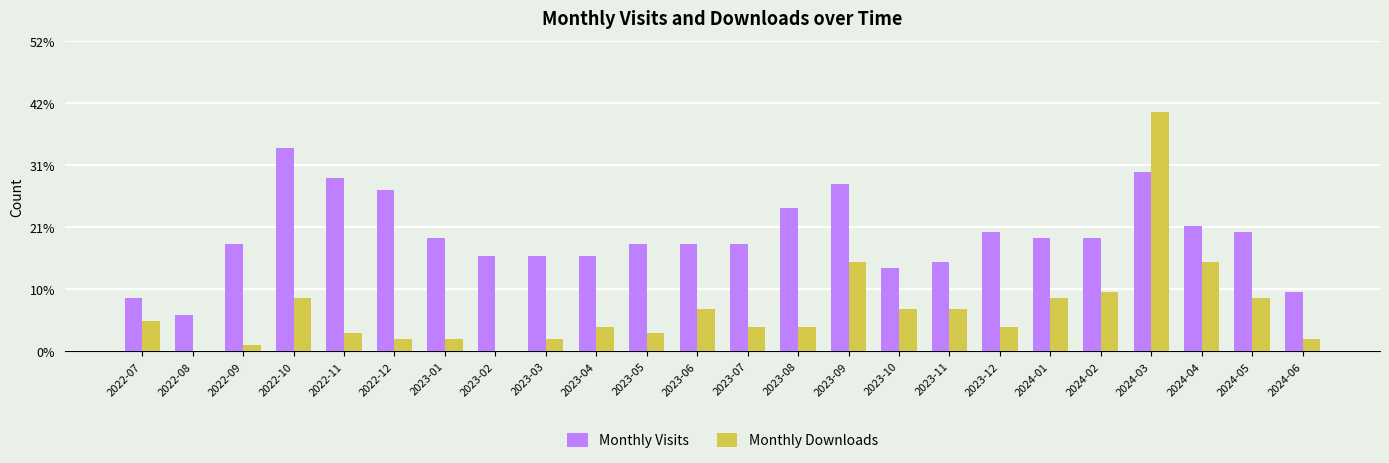

Which category has the highest value in the Monthly Downloads series?

2024-03